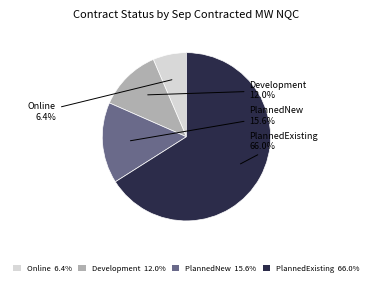

How many slices are in this pie chart?

4